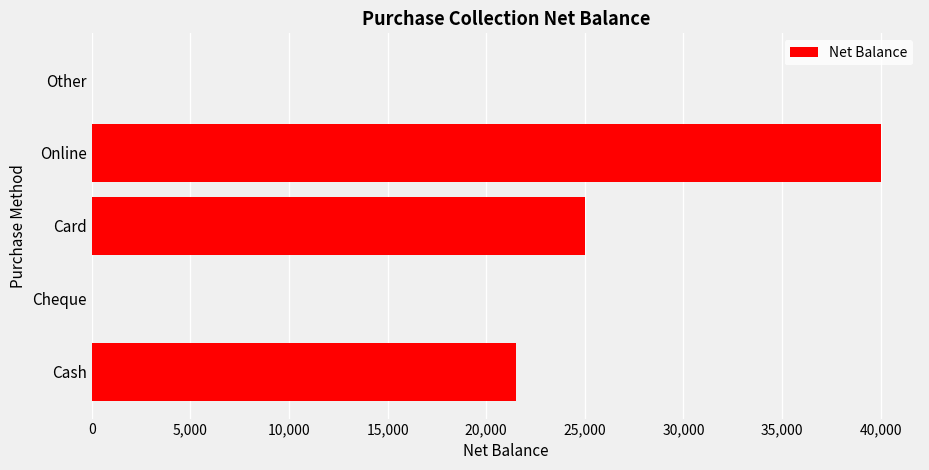

What is the change in value from Cash to Other?

-21500